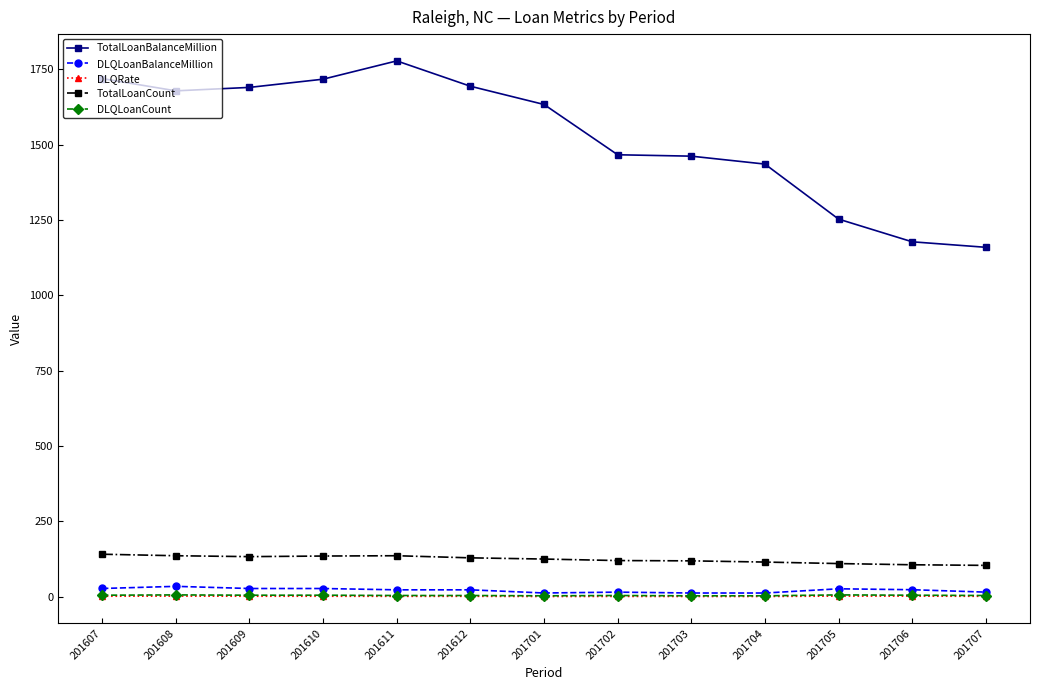

True or false: DLQRate and TotalLoanCount cross at least once.

False